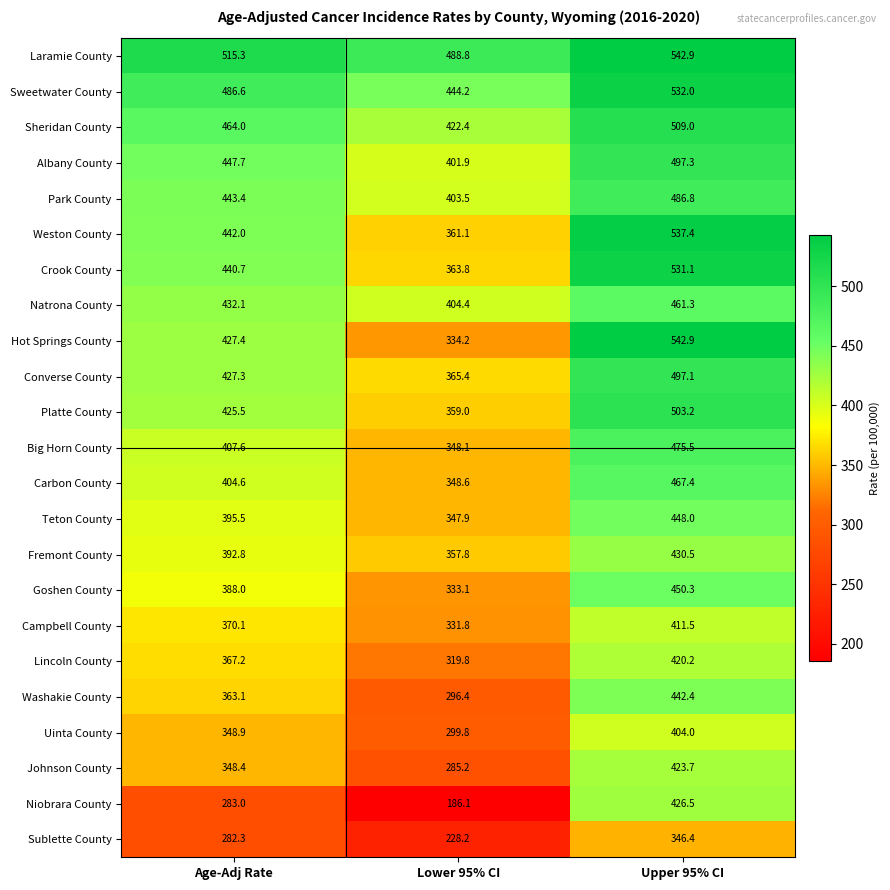

The value of Park County at Age-Adj Rate is 686.6. True or false?

False